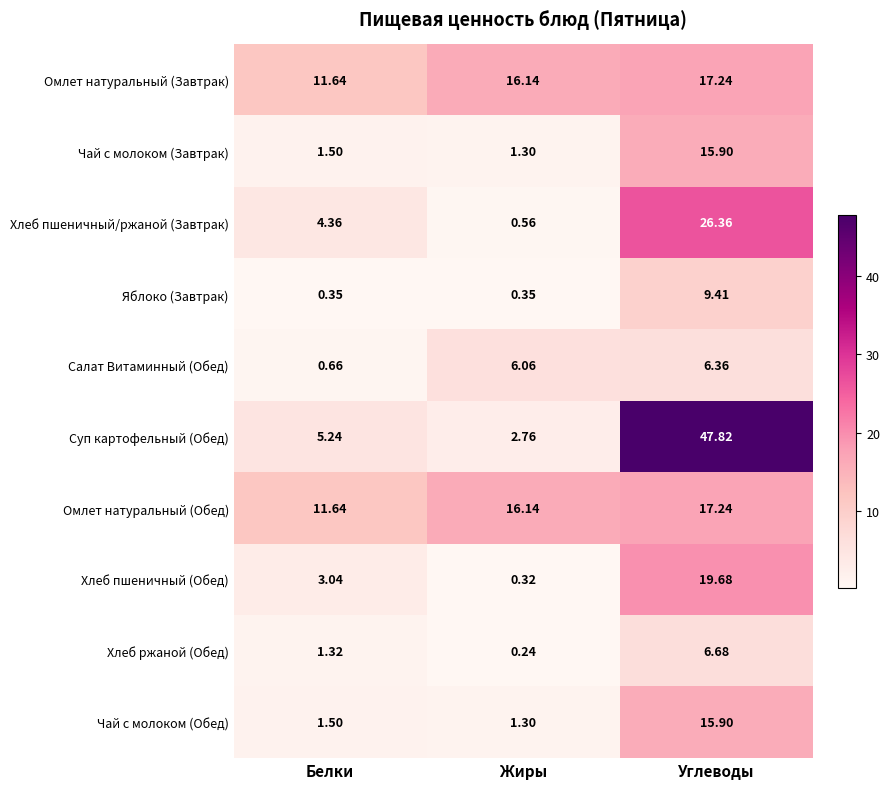

Which label corresponds to the largest value in the chart?

Углеводы